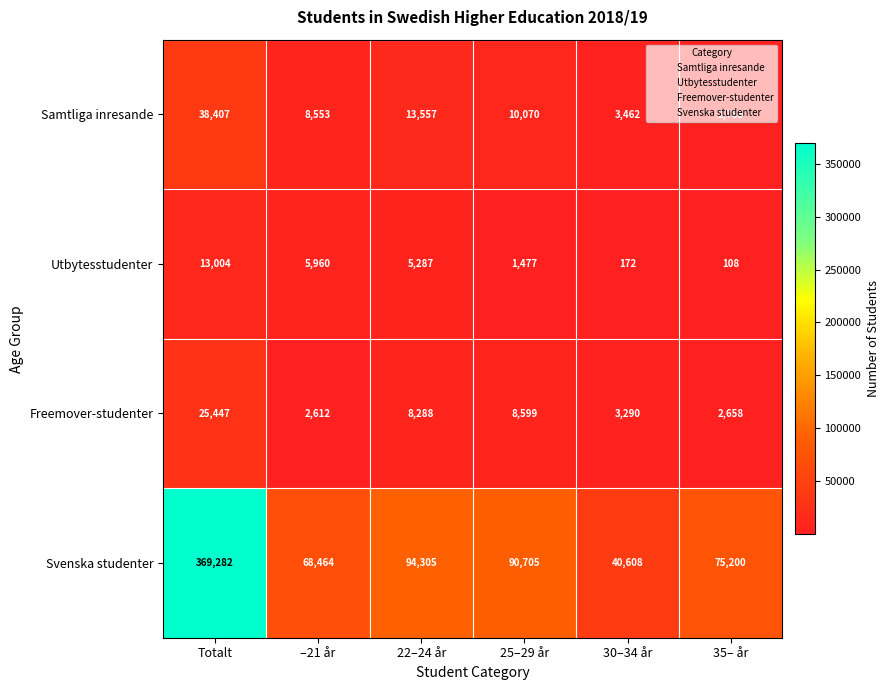

Which series has the largest range (max minus min)?

Svenska studenter